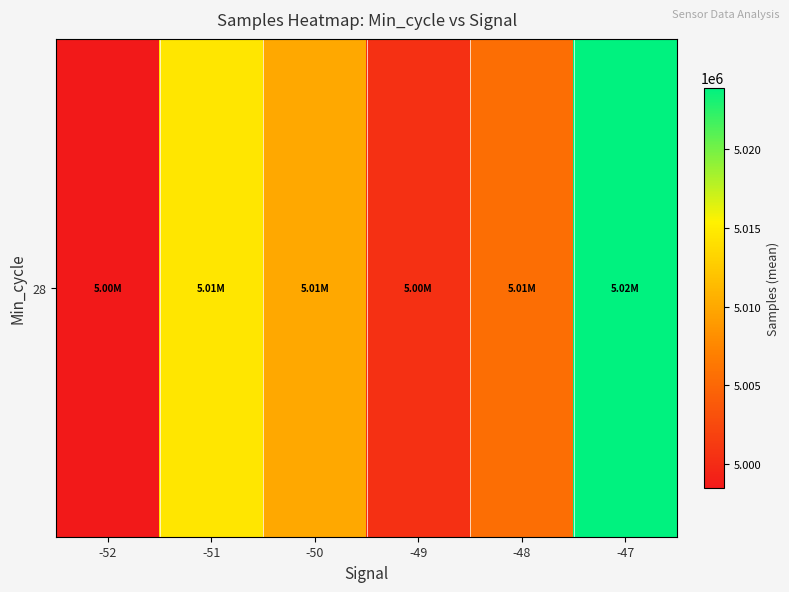

List the labels in order of value, smallest first.

-52, -49, -48, -50, -51, -47